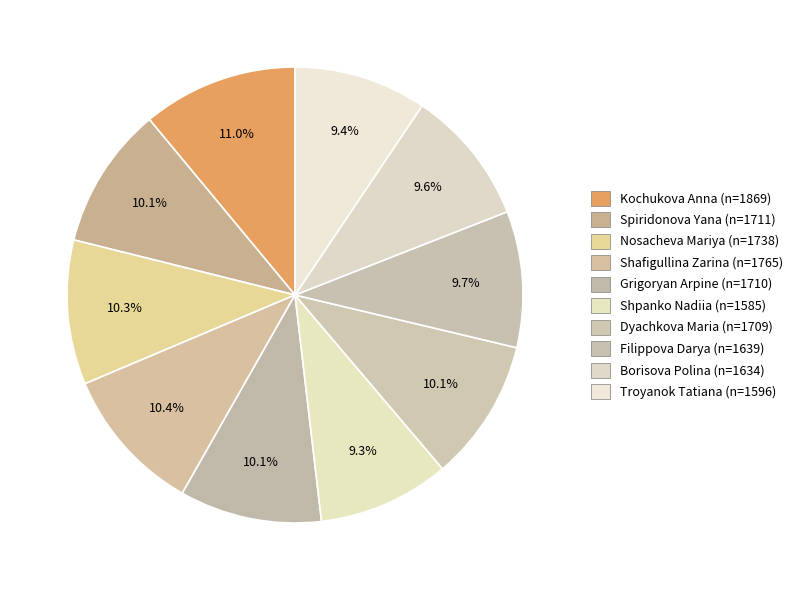

Count the number of slices in the pie.

10